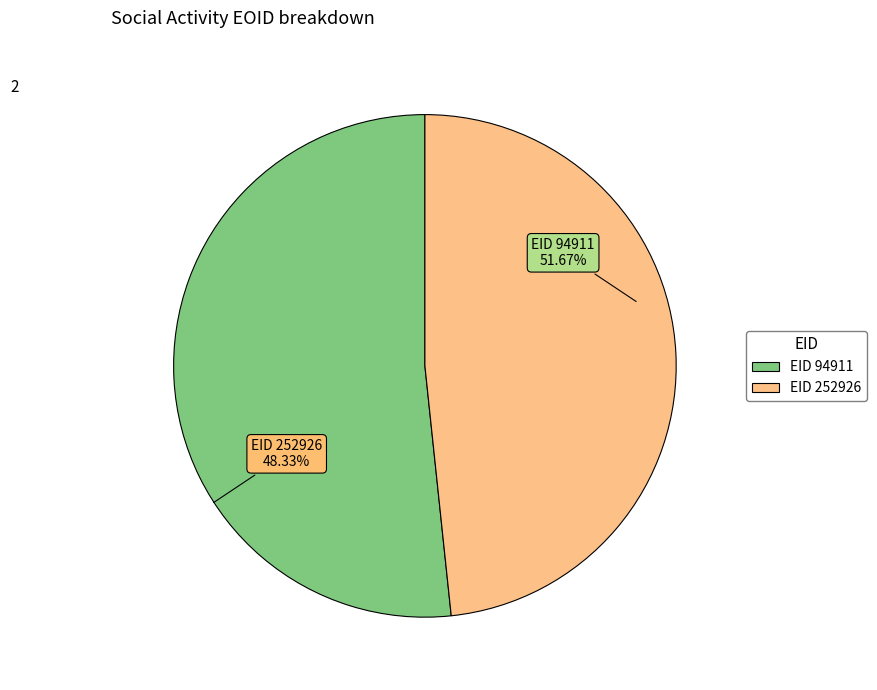

To the nearest percent, what is the combined percentage of 94911 and 252926?

100%